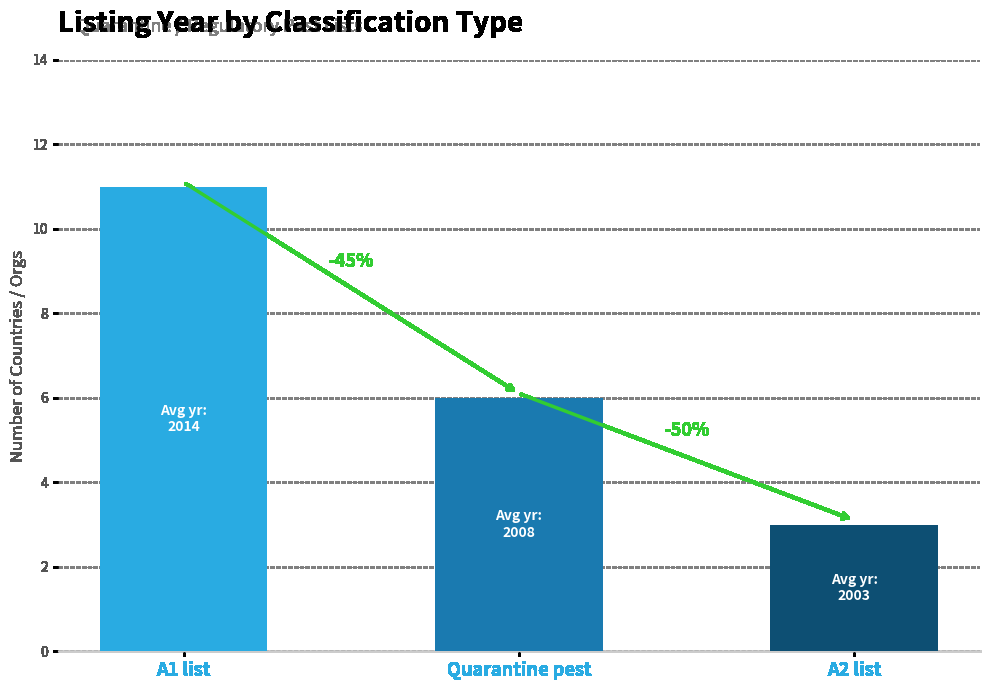

How many categories are shown in the chart?

3